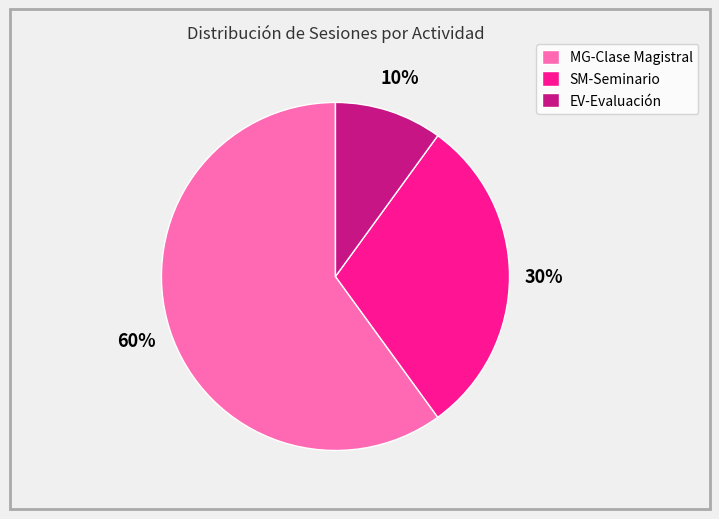

Is the sum of SM-Seminario and EV-Evaluación greater than half?

No